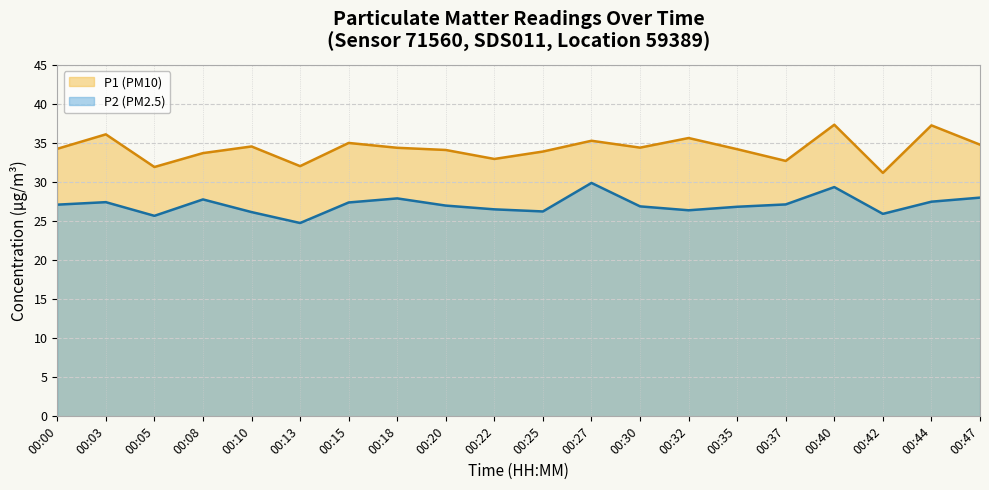

True or false: P1 and P2 cross at least once.

False